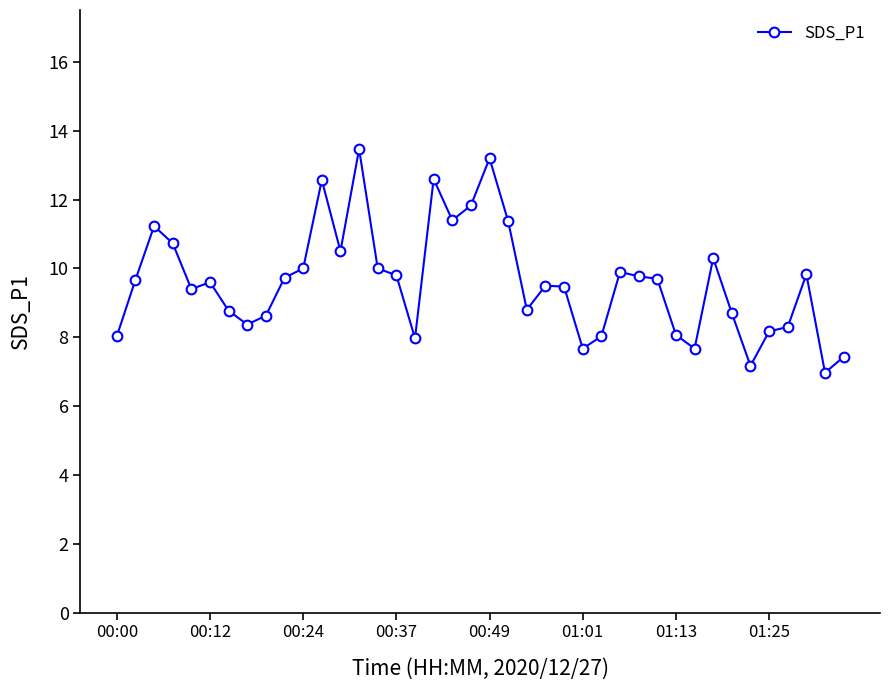

What is the maximum value shown in the chart?

13.5